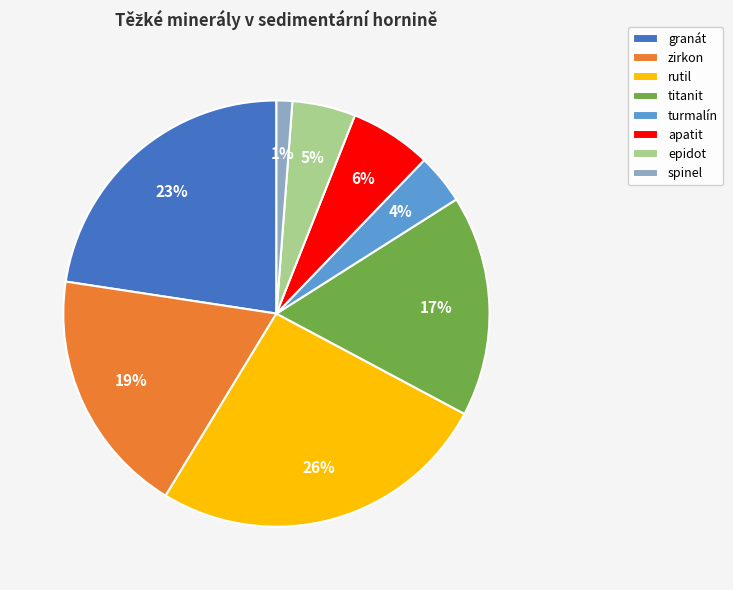

Combined, do epidot and granát account for over 50%?

No